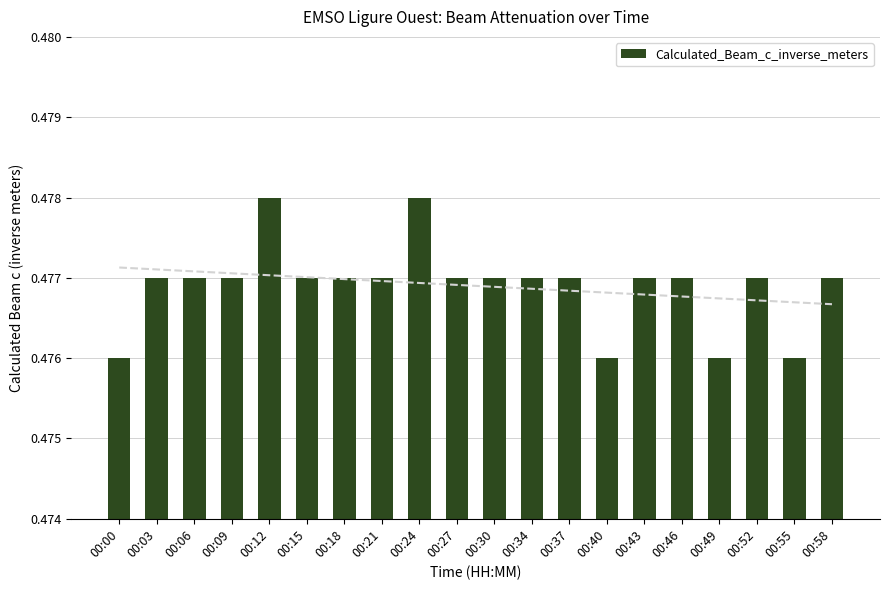

What is the sum of the values at 00:34 and 00:24?

1.0